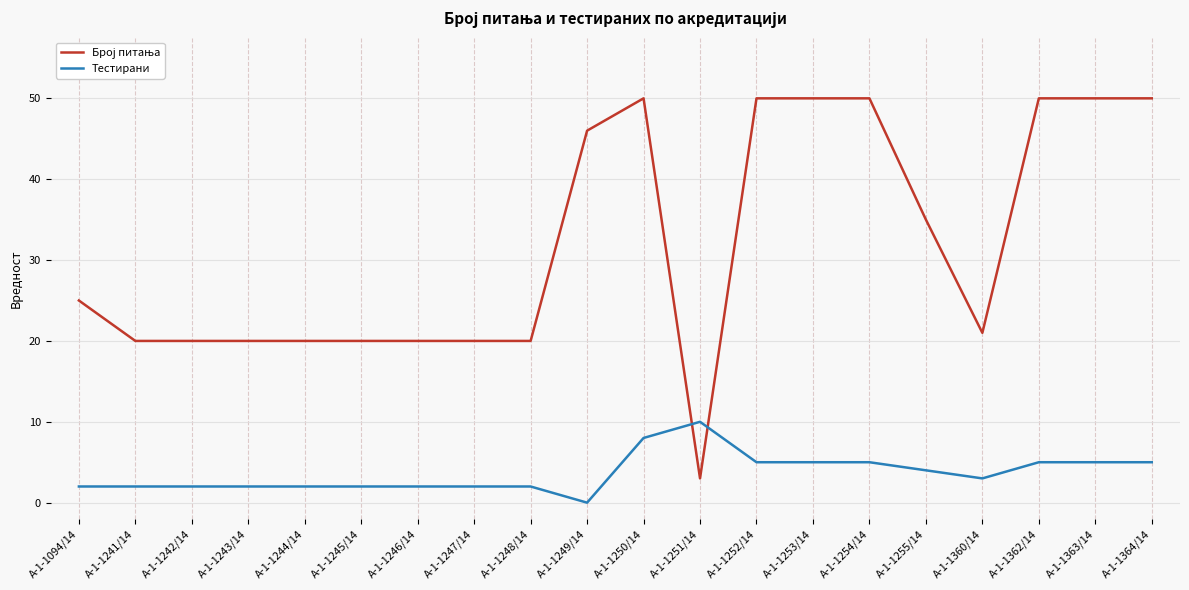

How many positive values does the Тестирани series have?

19